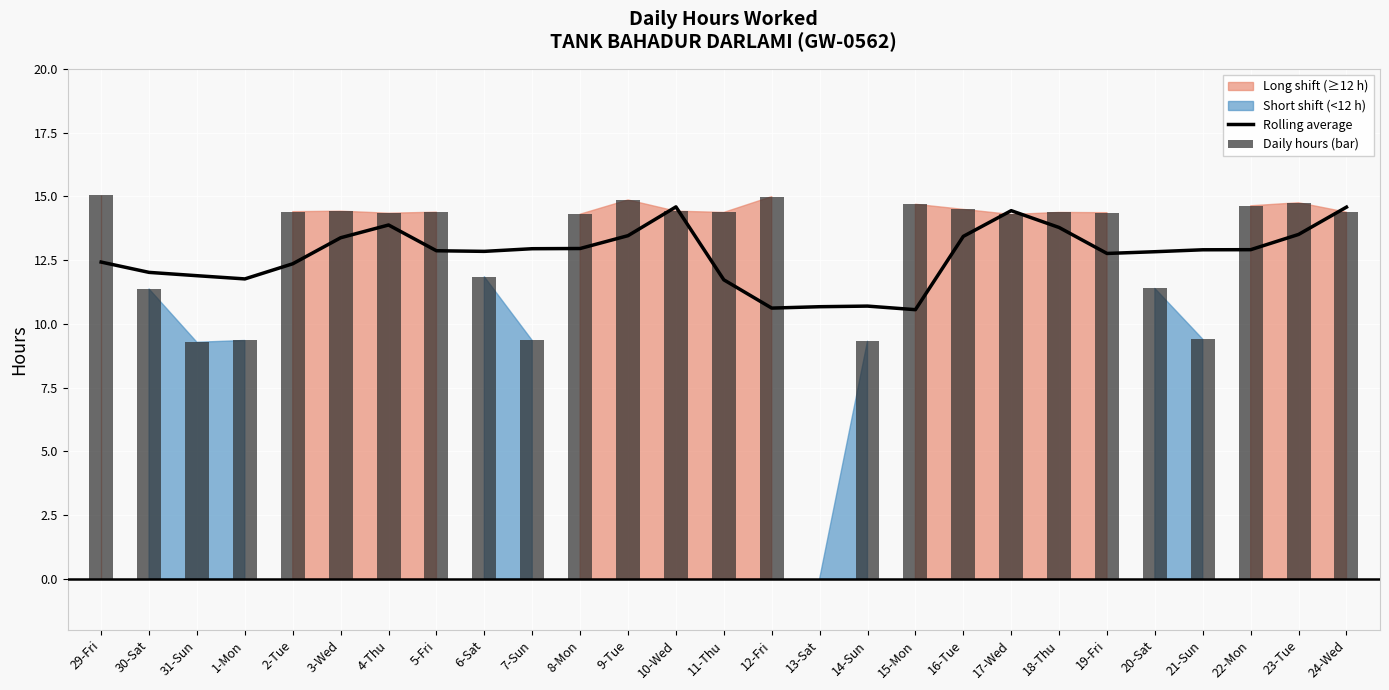

What is the total value across all series at 24-Wed?

29.0